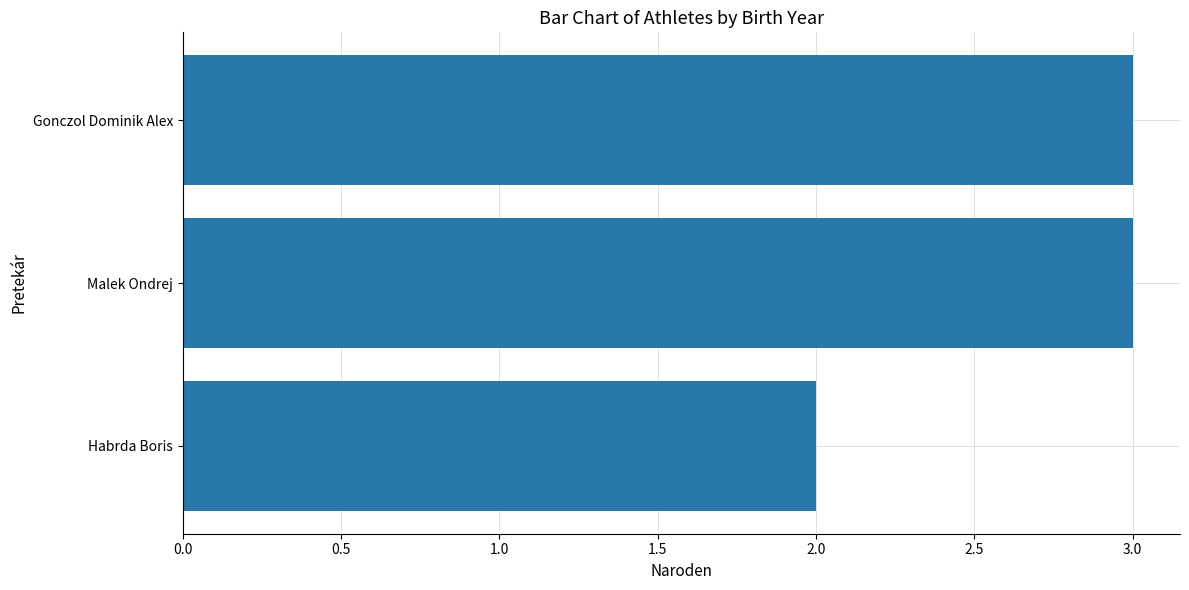

What is the difference between the second highest and minimum values?

1